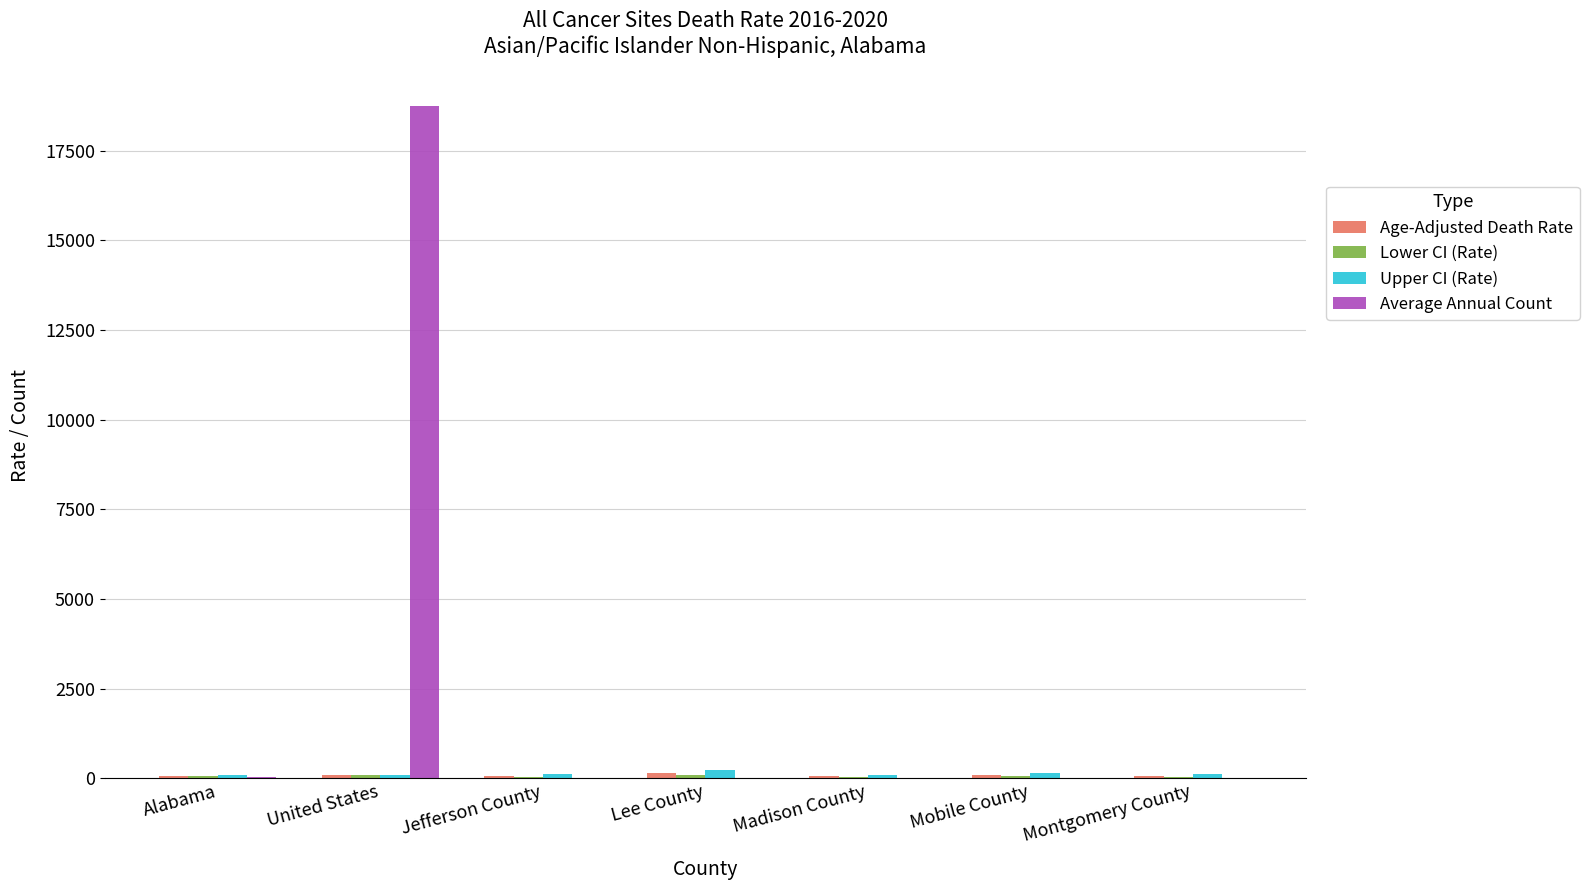

How many data points does each series have?

7